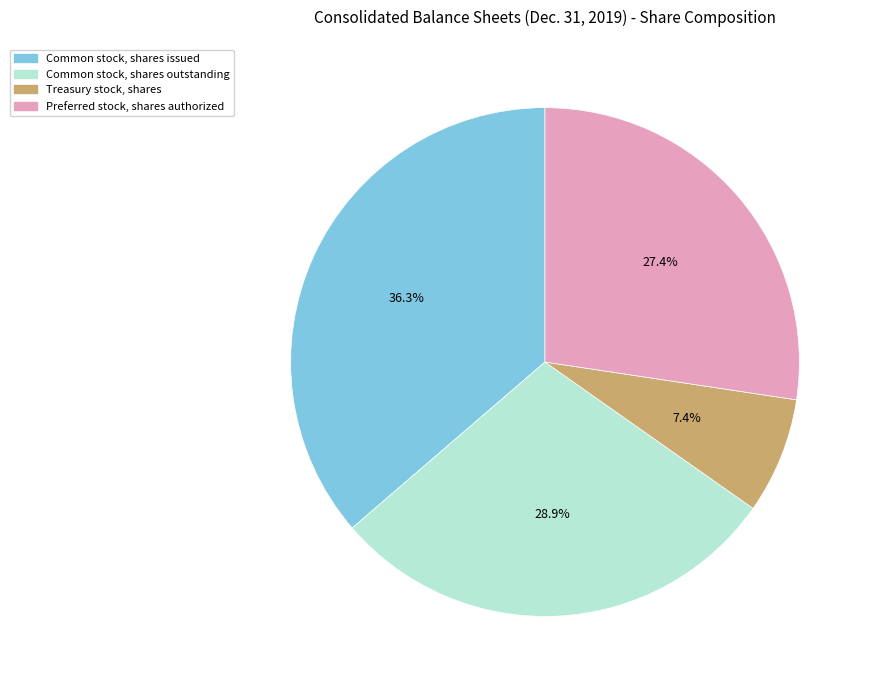

What is the largest slice in the pie chart?

Common stock, shares issued